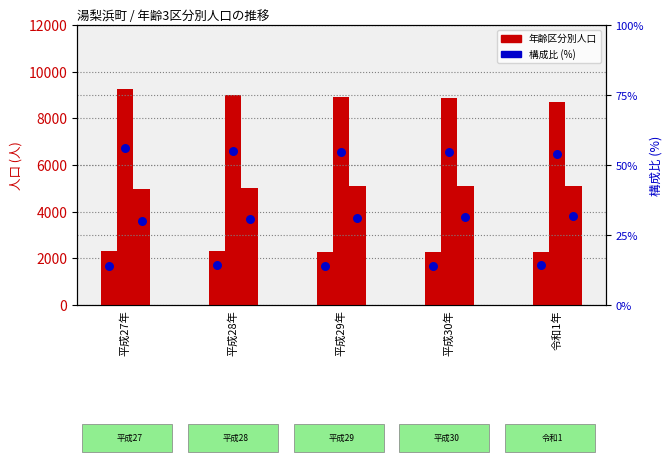

Which series reaches the maximum Y coordinate?

生産年齢人口